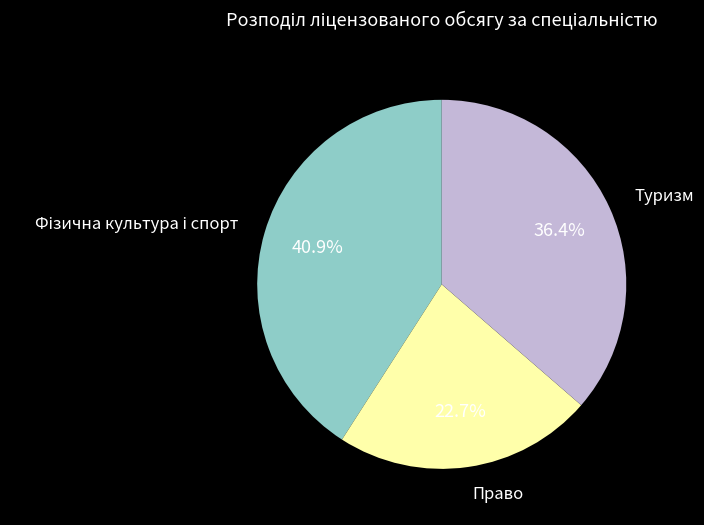

Which category has the smallest portion of the pie?

Право